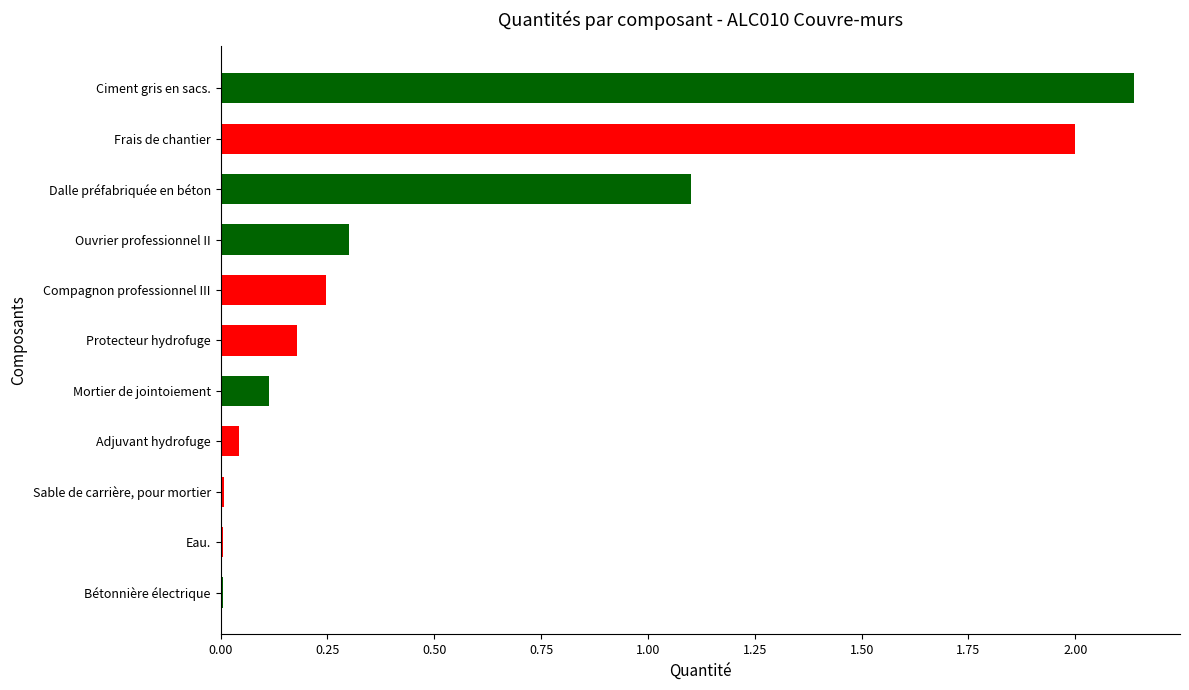

What is the difference between the second highest and second lowest values?

2.0